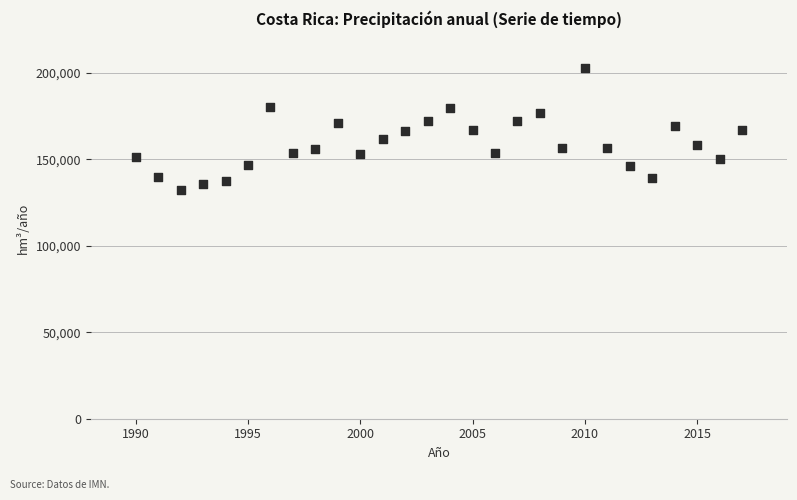

What is the range of X values (max minus min)?

27.0